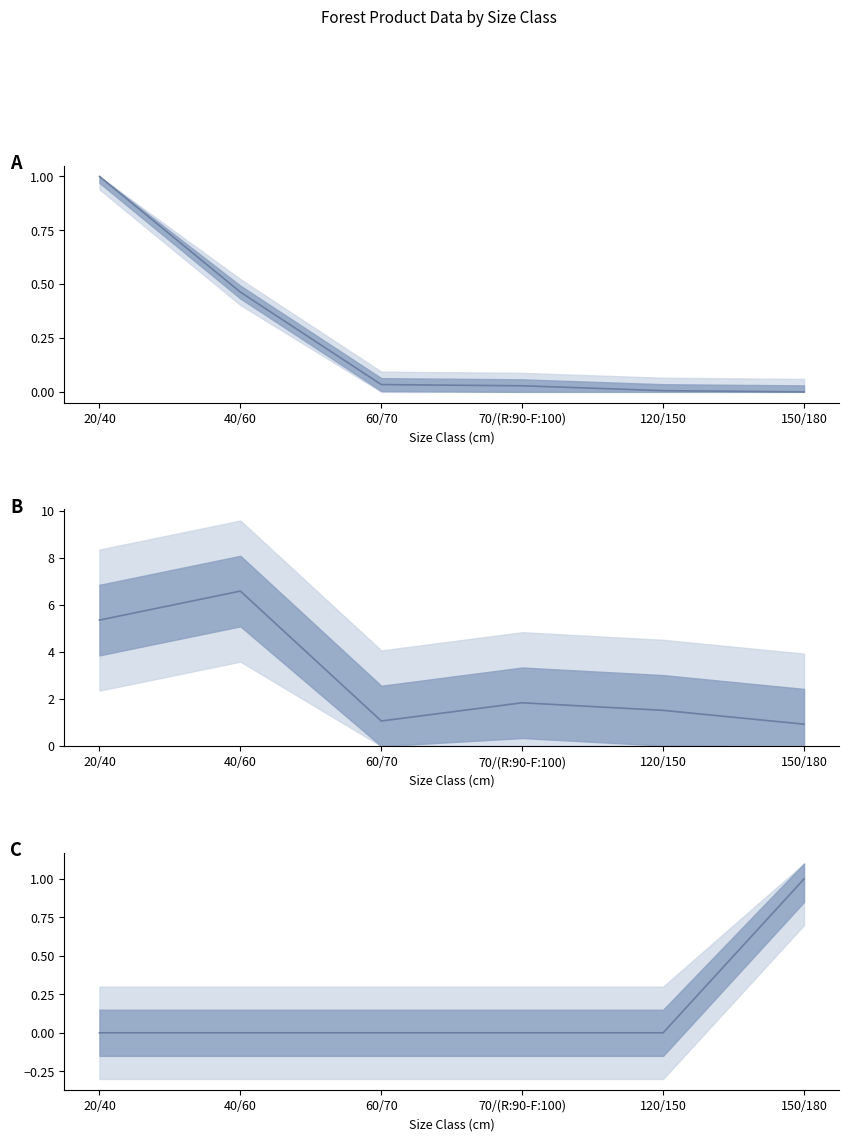

What is the value of the produit_vtgr point at the 5th from the left?

1.5